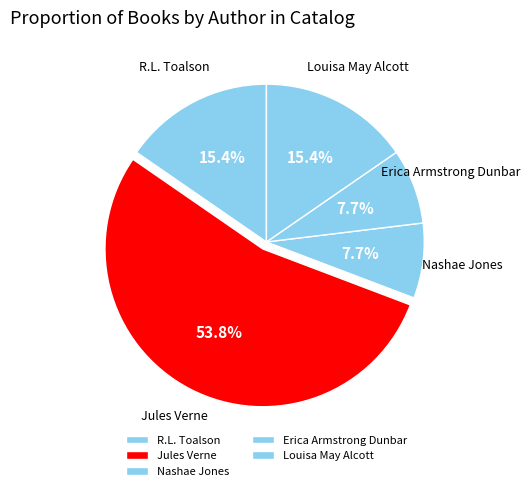

What is the total percentage of Erica Armstrong Dunbar and Nashae Jones?

15.4%